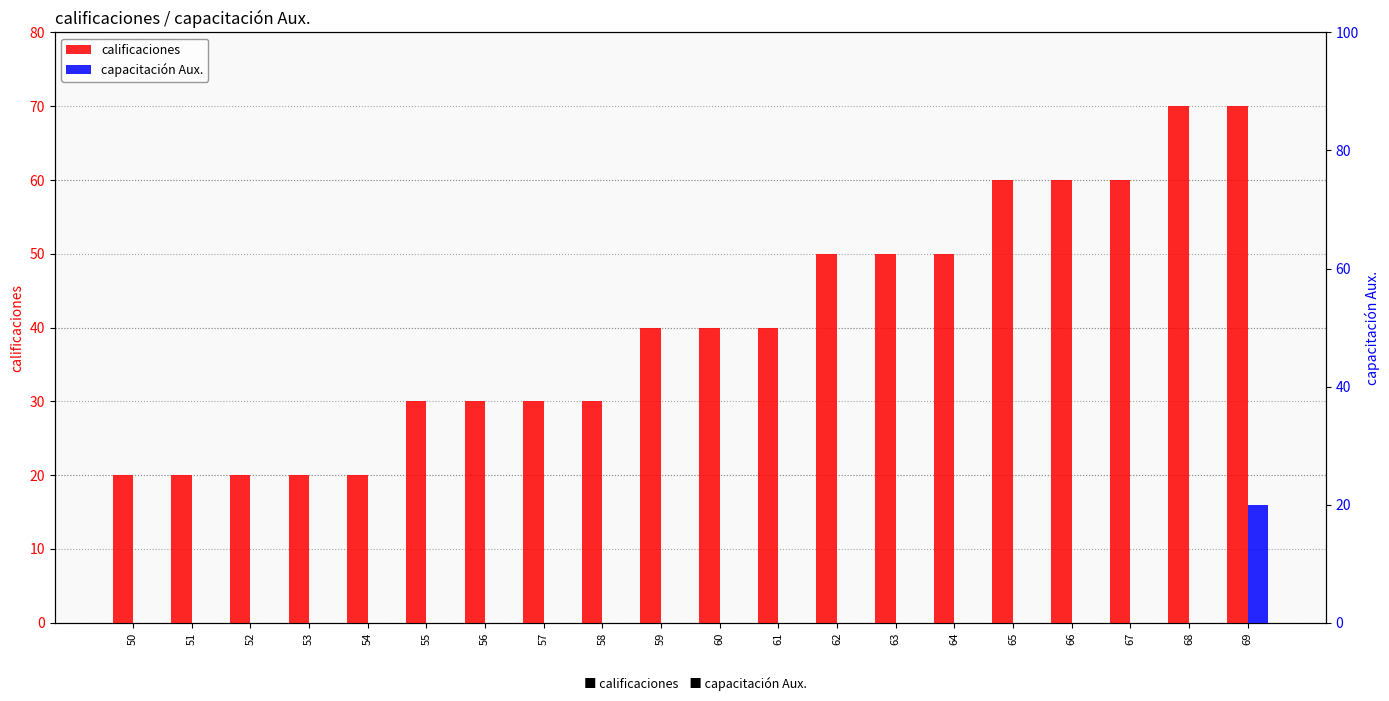

The value of capacitación Aux. at 55 is 0. True or false?

True